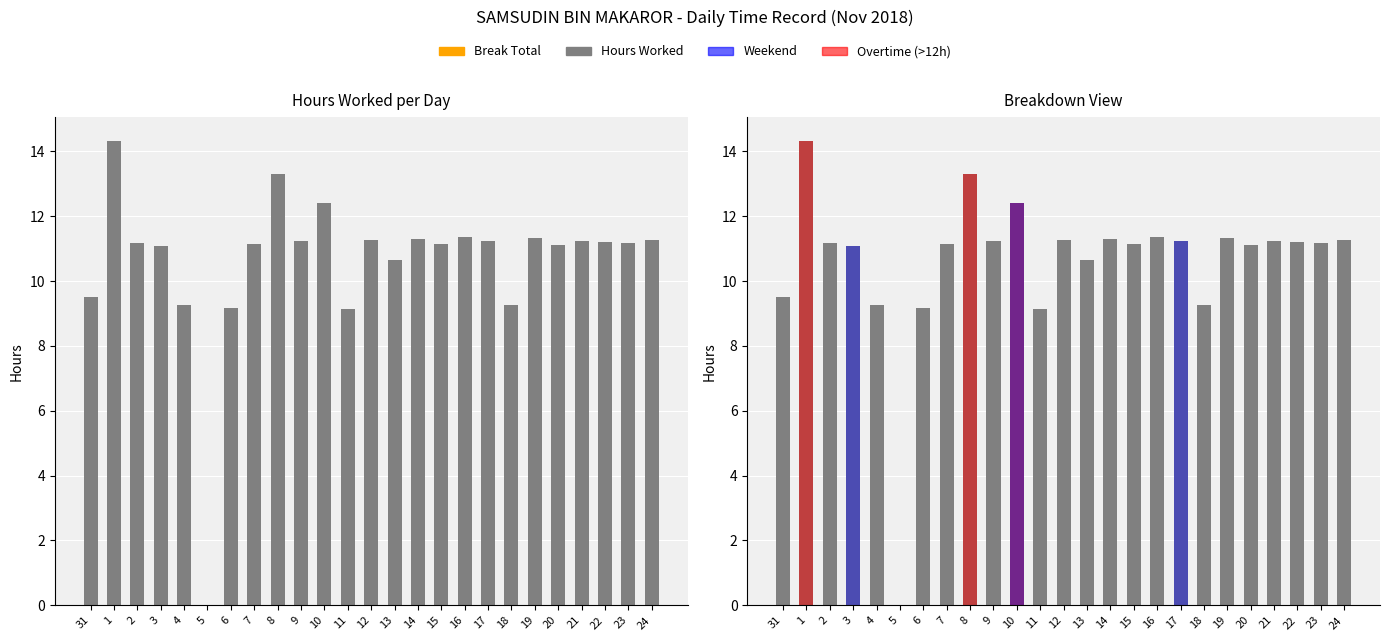

Reading left to right, extract all data points from this chart.

Hours Worked: 9.5	14.3	11.2	11.1	9.2	0.0	9.2	11.1	13.3	11.2	12.4	9.2	11.2	10.7	11.3	11.1	11.3	11.2	9.3	11.3	11.1	11.2	11.2	11.2	11.2
Break Total: 0.0	0.0	0.0	0.0	0.0	0.0	0.0	0.0	0.0	0.0	0.0	0.0	0.0	0.0	0.0	0.0	0.0	0.0	0.0	0.0	0.0	0.0	0.0	0.0	0.0
Overtime (>12h): 0.0	14.3	0.0	0.0	0.0	0.0	0.0	0.0	13.3	0.0	12.4	0.0	0.0	0.0	0.0	0.0	0.0	0.0	0.0	0.0	0.0	0.0	0.0	0.0	0.0
Weekend: 0.0	0.0	0.0	11.1	0.0	0.0	0.0	0.0	0.0	0.0	12.4	0.0	0.0	0.0	0.0	0.0	0.0	11.2	0.0	0.0	0.0	0.0	0.0	0.0	0.0